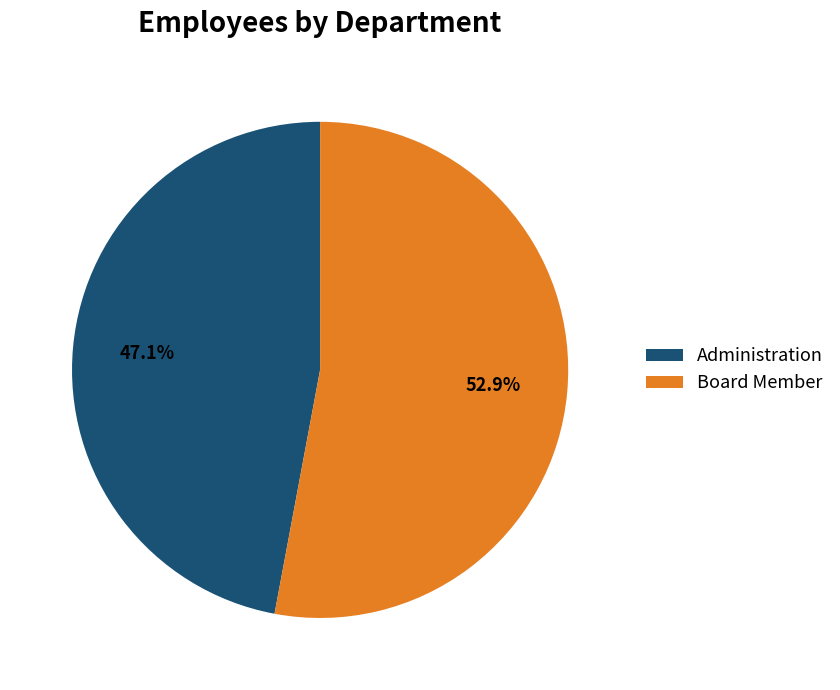

Rank the categories by value from highest to lowest.

Board Member, Administration